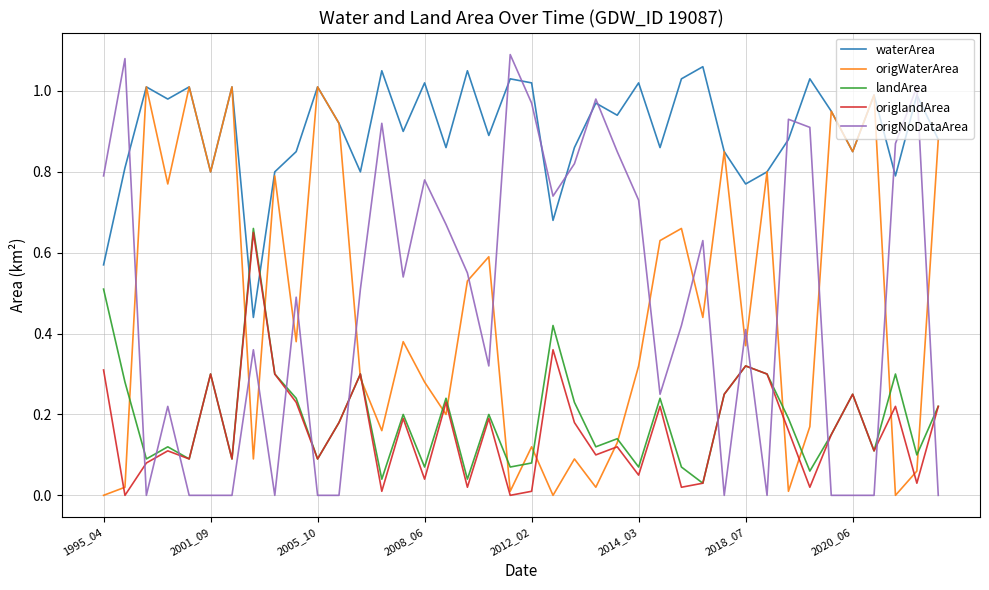

Rank the series by their maximum value, from lowest to highest.

origlandArea, landArea, origWaterArea, waterArea, origNoDataArea